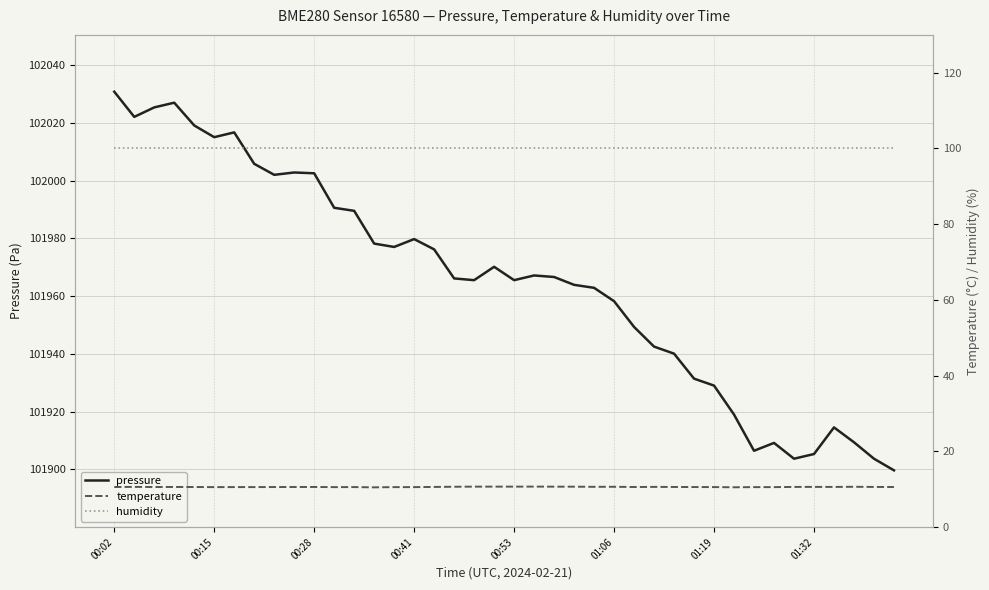

Read the temperature value at 00:02.

10.6